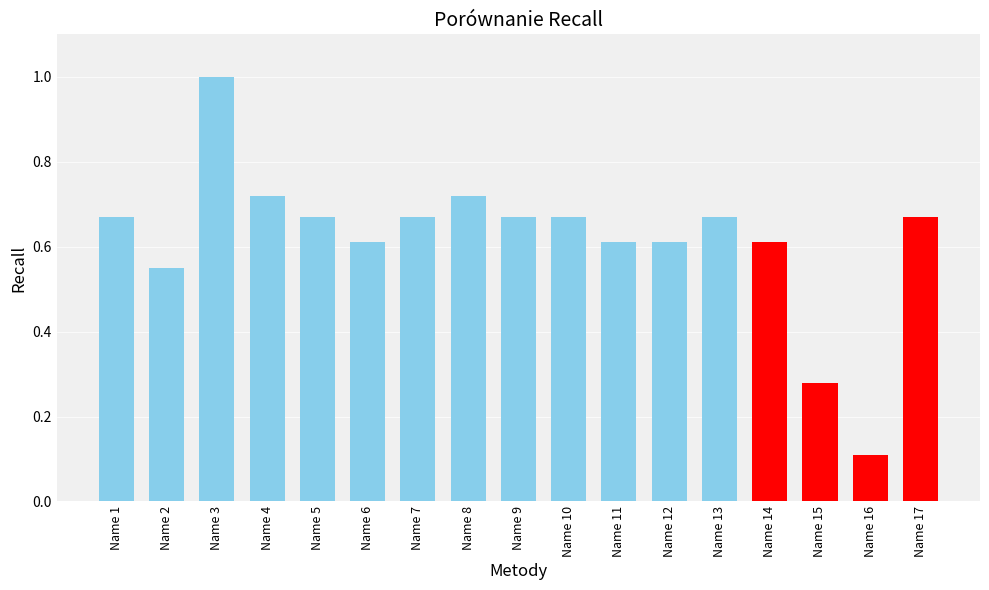

What is the minimum value shown in the chart?

0.1